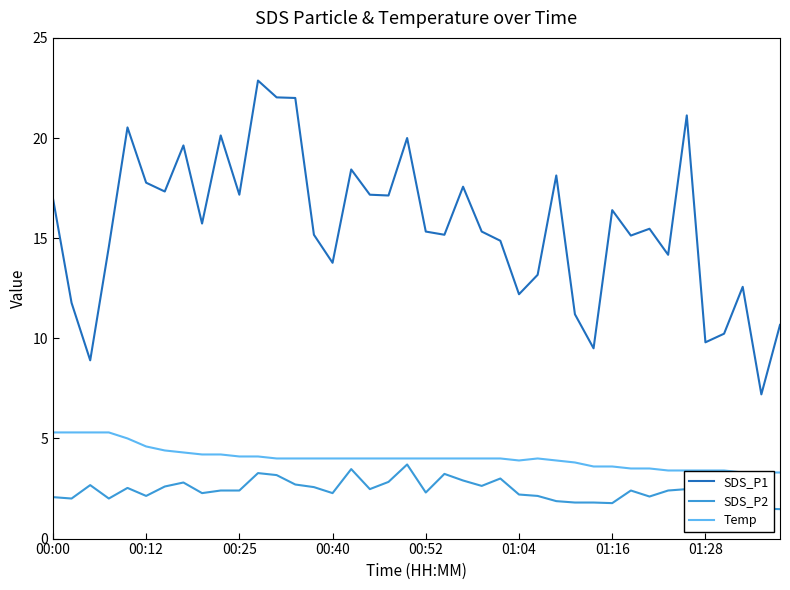

The SDS_P1 series shows 17.8 at 00:12. True or false?

True